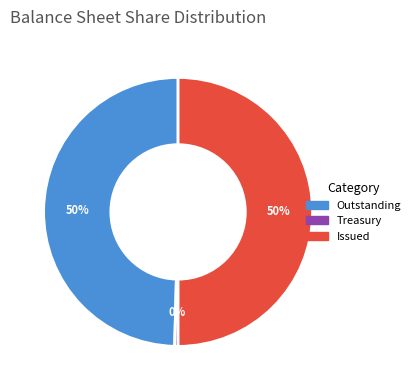

How many segments does this pie chart have?

3